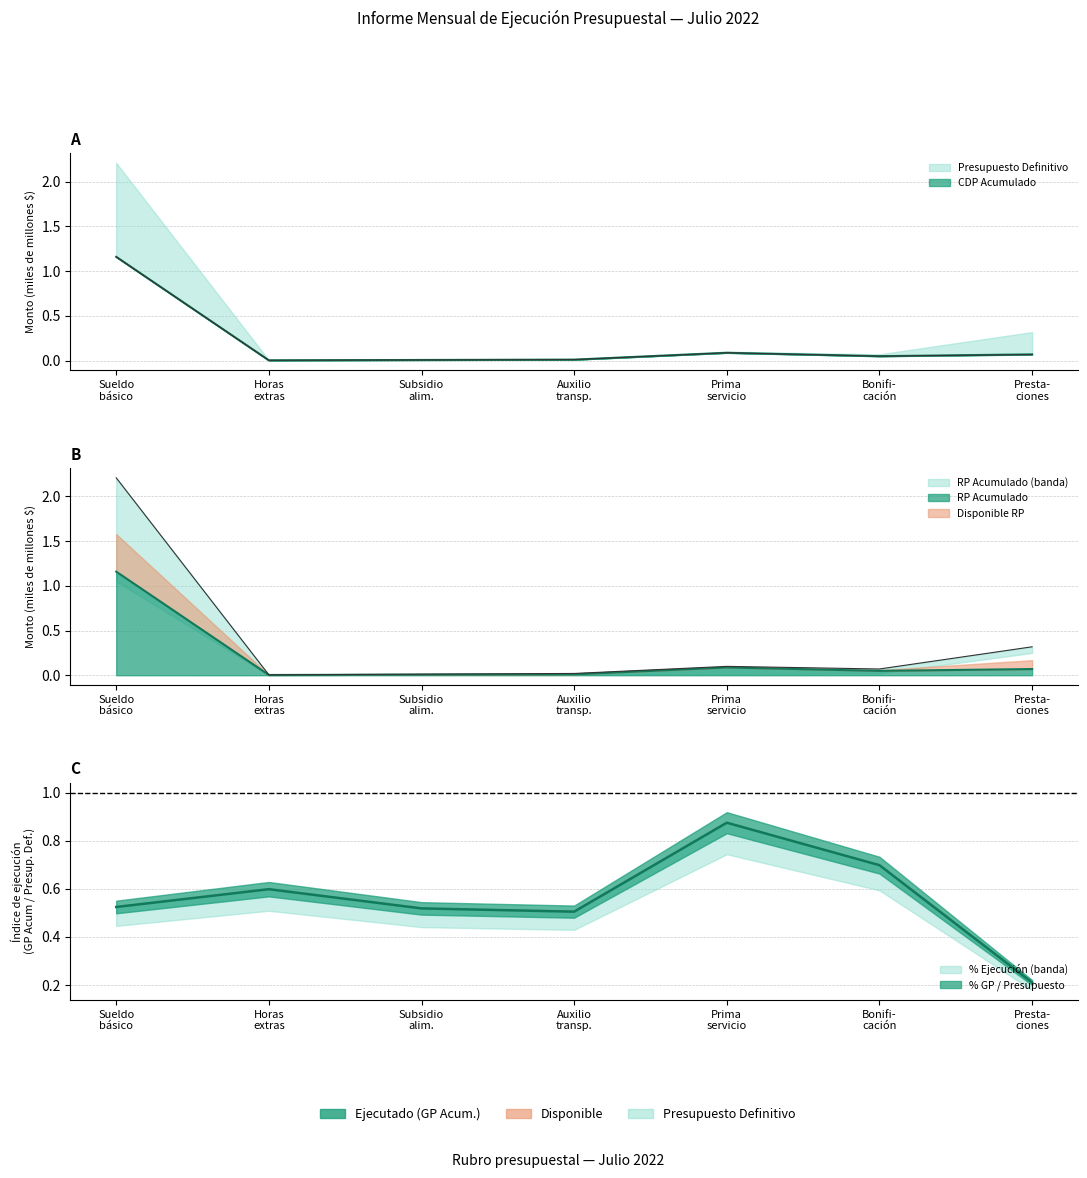

Rank the series by their maximum value, from lowest to highest.

CDP Acumulado, RP Acumulado, Acumulado GP, Presupuesto Definitivo